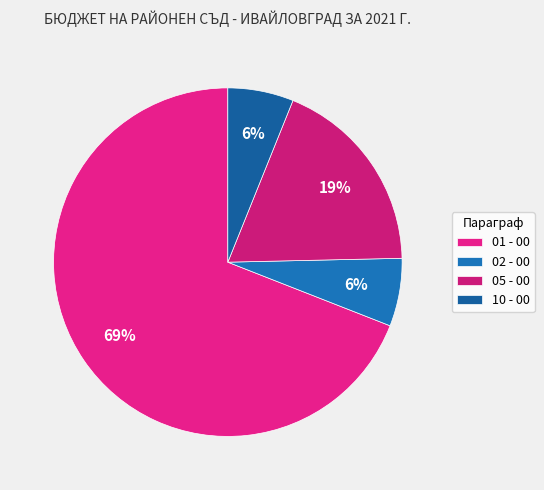

Which has a higher value, 01 - 00 or 02 - 00?

01 - 00